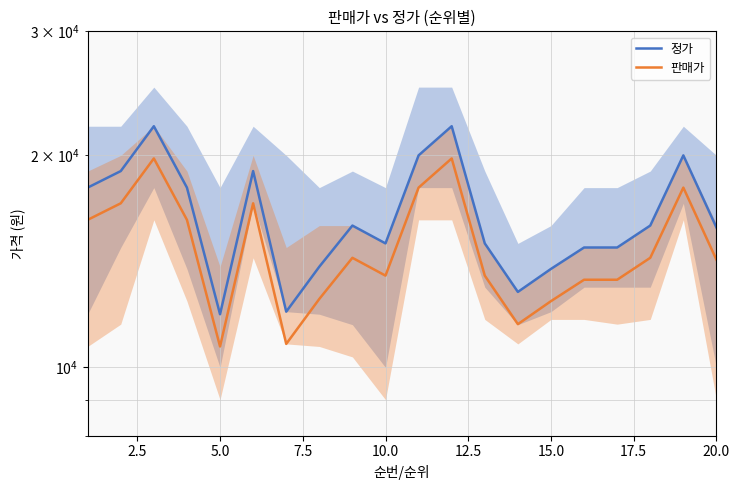

What is the difference between the second highest and second lowest values in the 정가 series?

10000